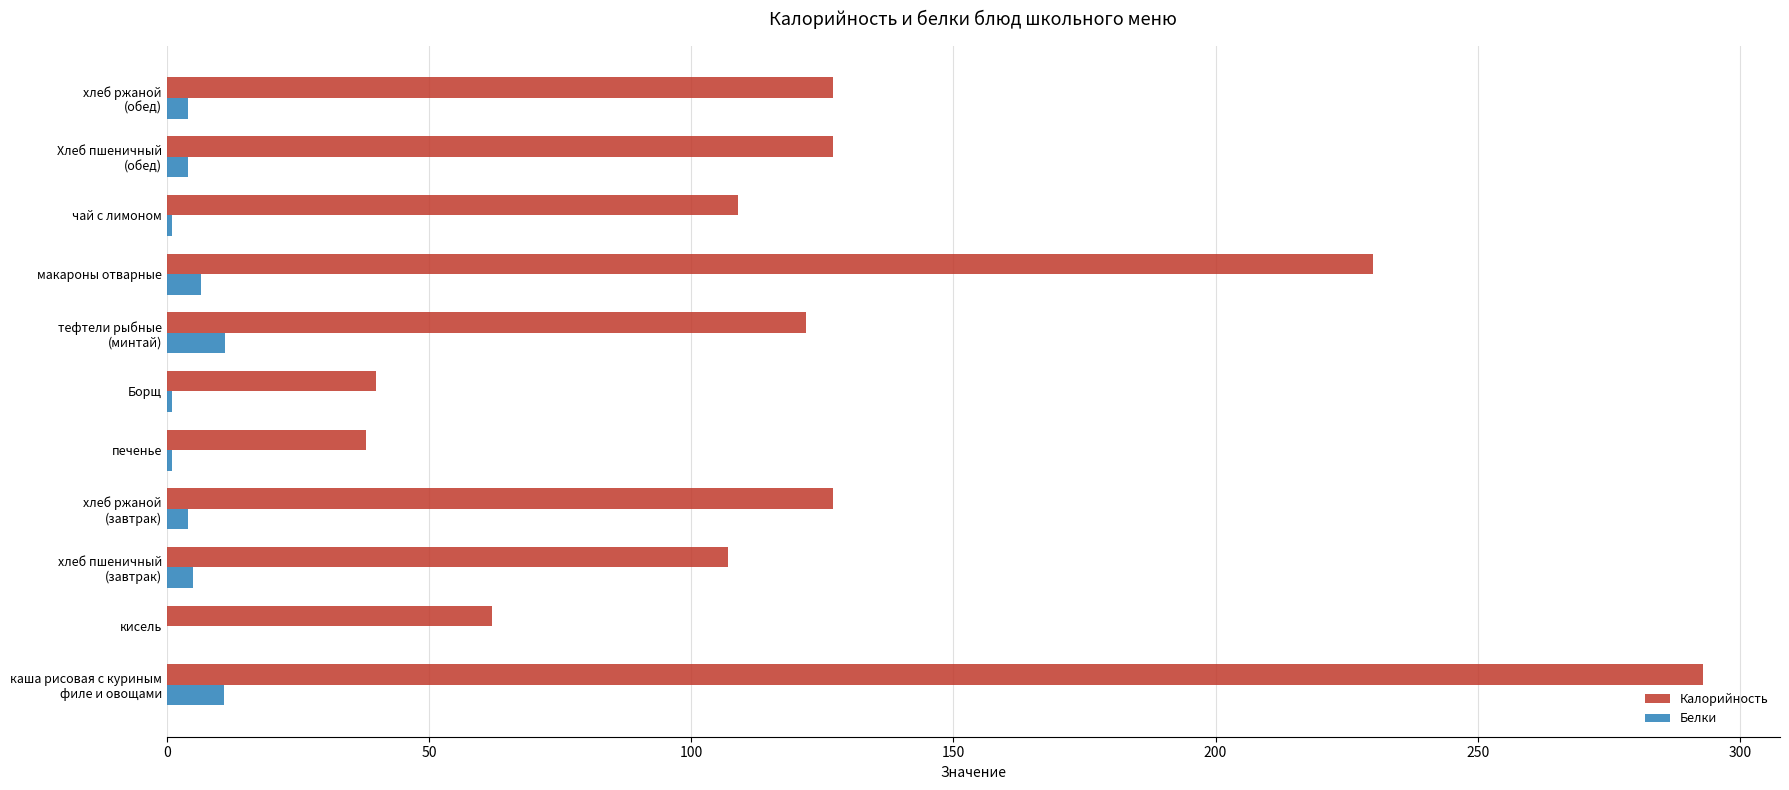

True or false: Калорийность has a value of 64.7 at чай с лимоном.

False